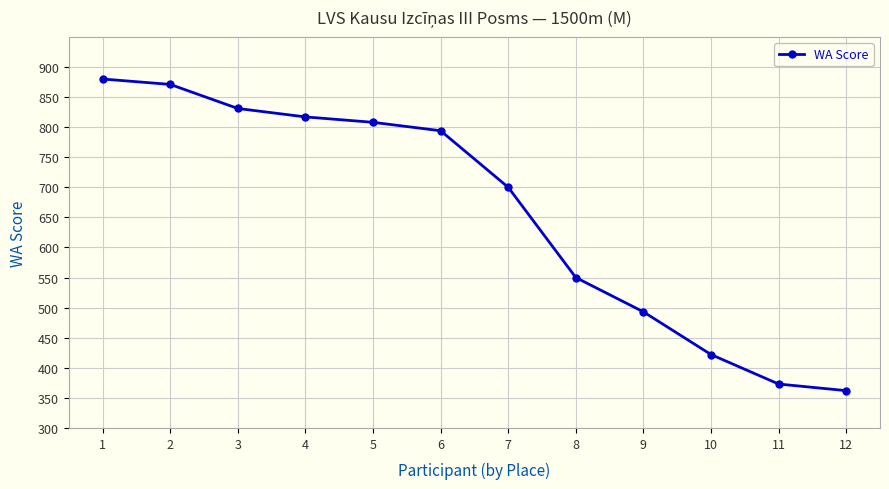

What is the greatest value displayed?

880